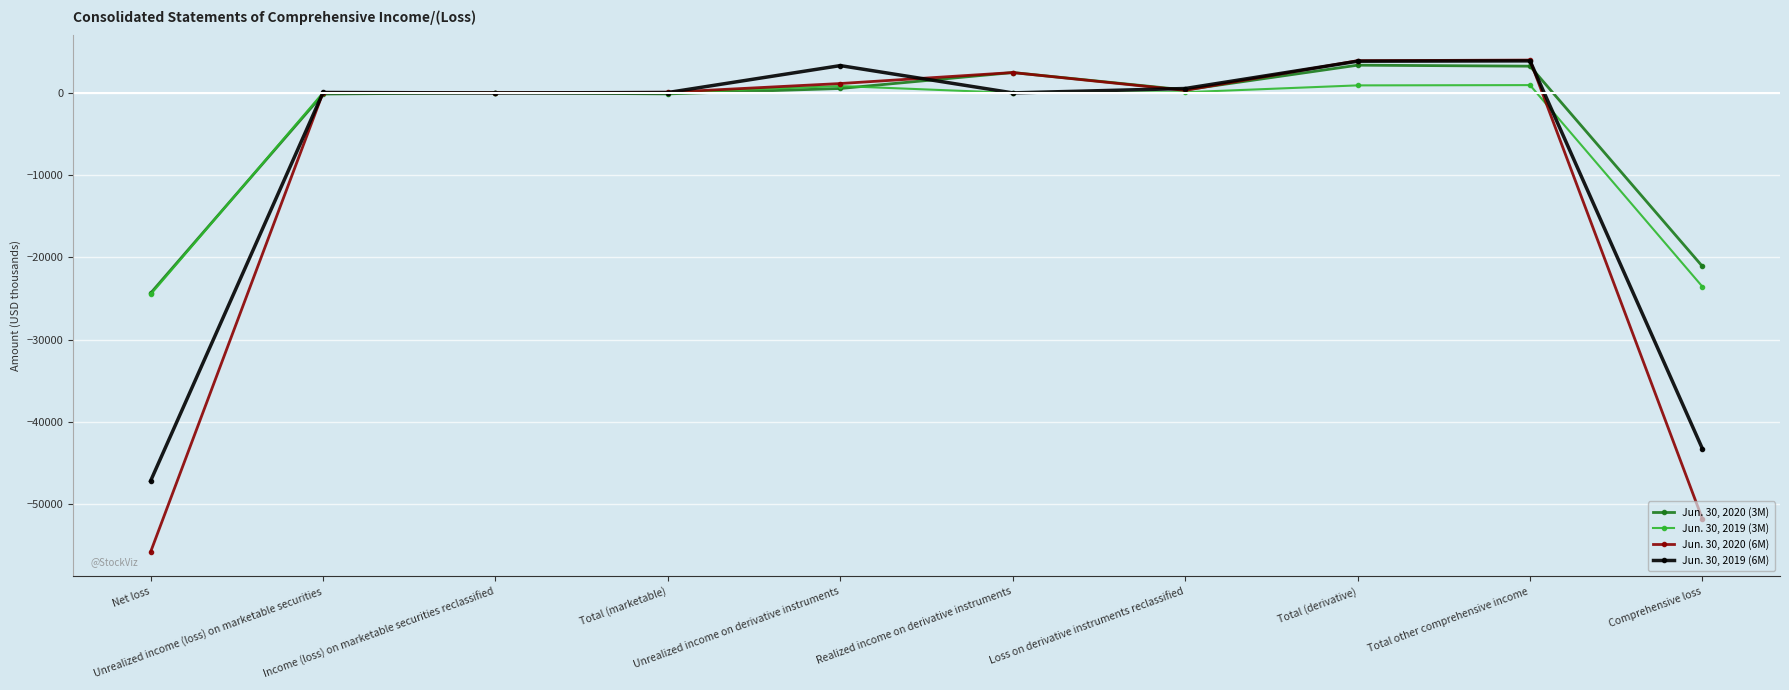

What position from the right is Unrealized income on derivative instruments?

6